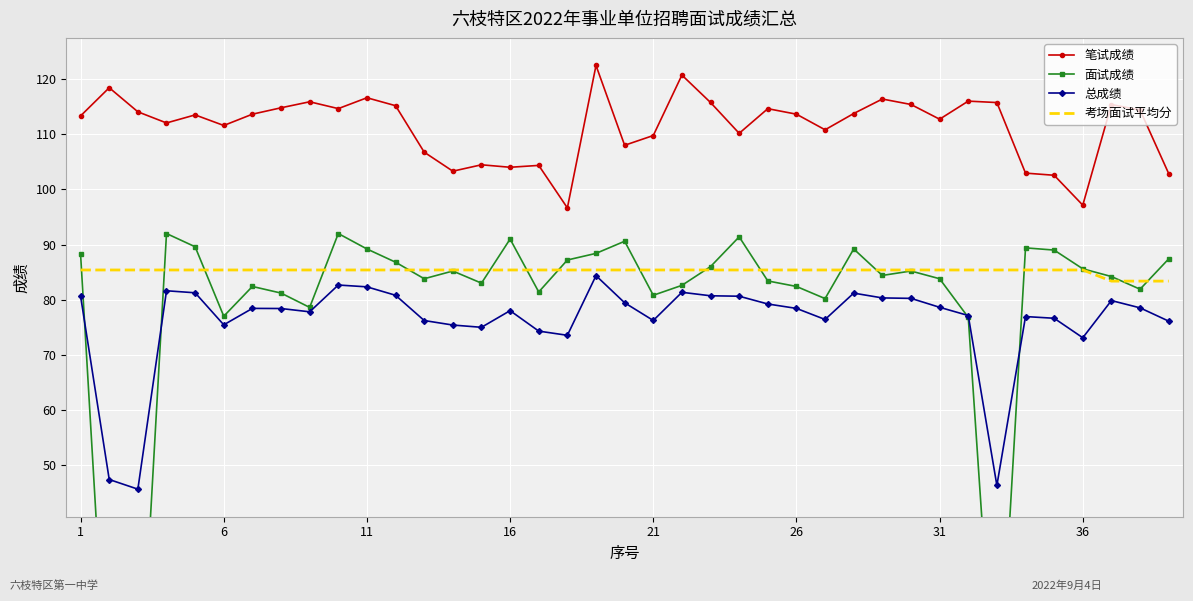

What is the average value of the 笔试成绩 series?

111.4